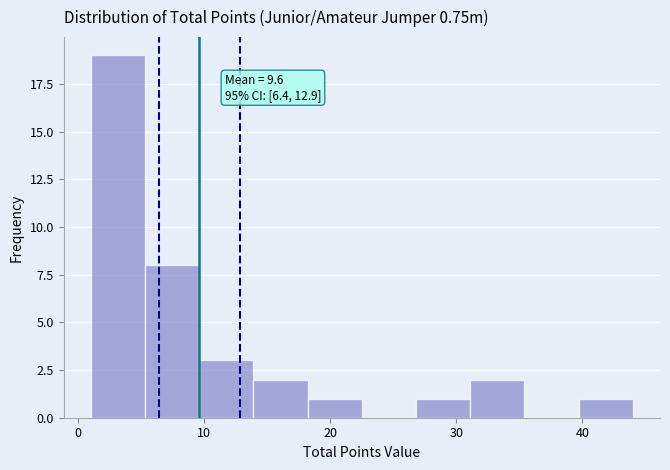

Over which range of the x-axis is the bar tallest?

1.0 to 5.3